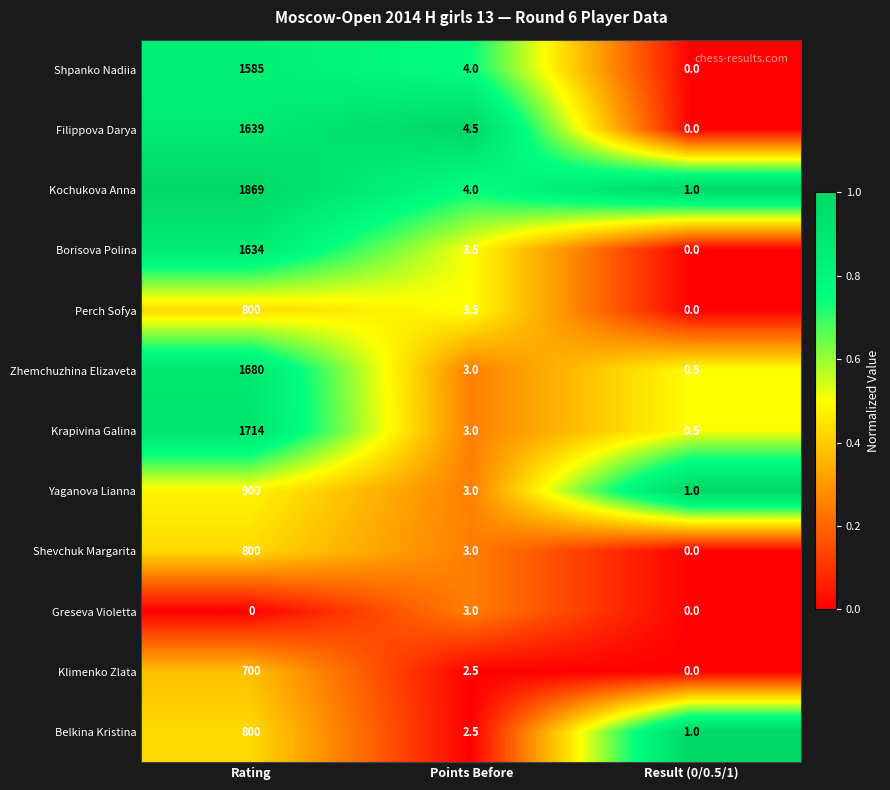

At which category is the sum across all series the highest?

Rating